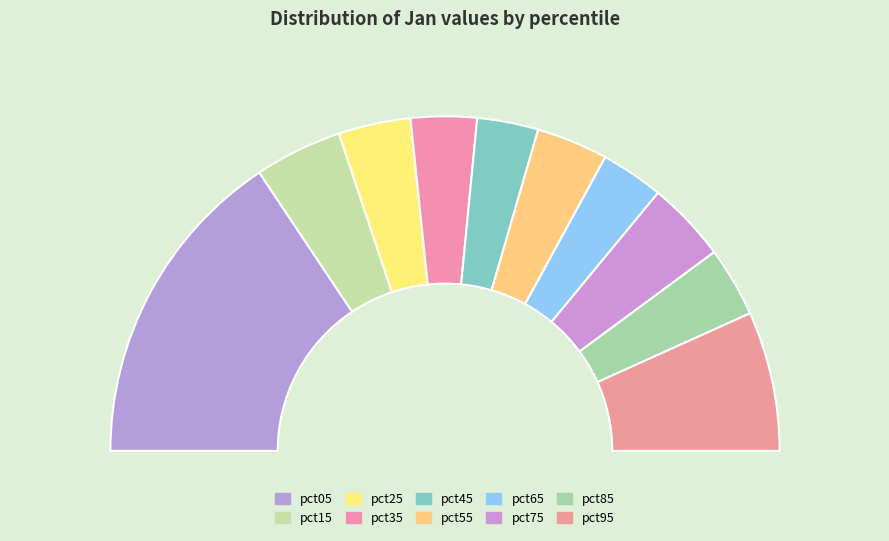

To the nearest percent, what is the difference between the largest and smallest slice percentages?

25%